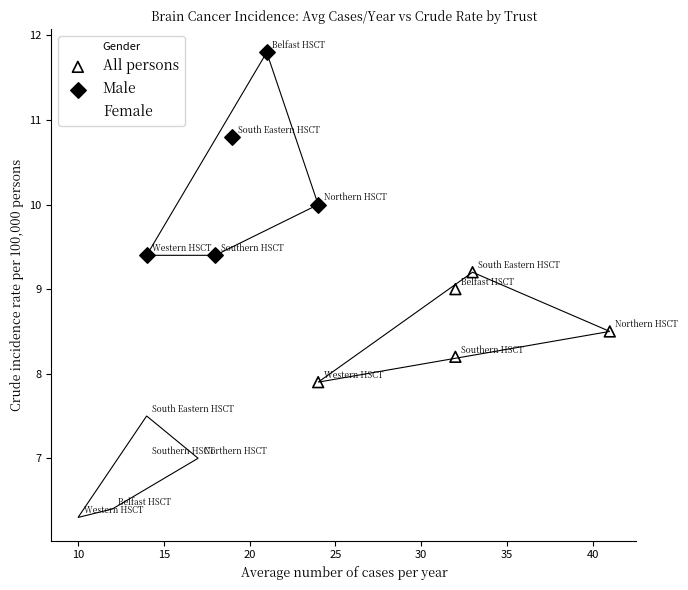

Which series has the widest spread of Y values?

Male